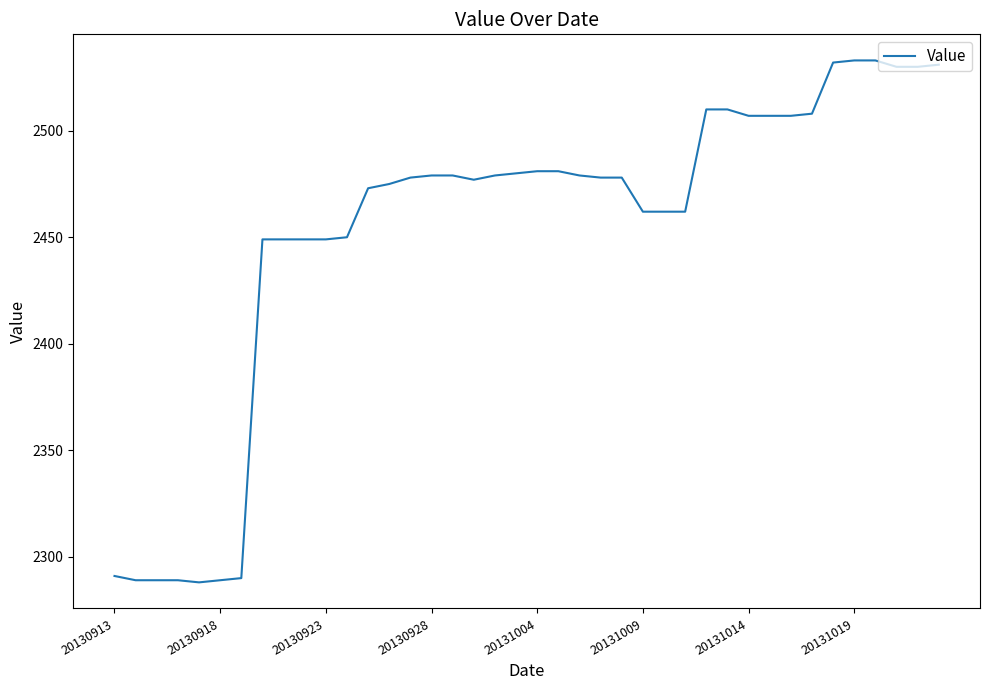

Does the chart have visible grid lines?

No